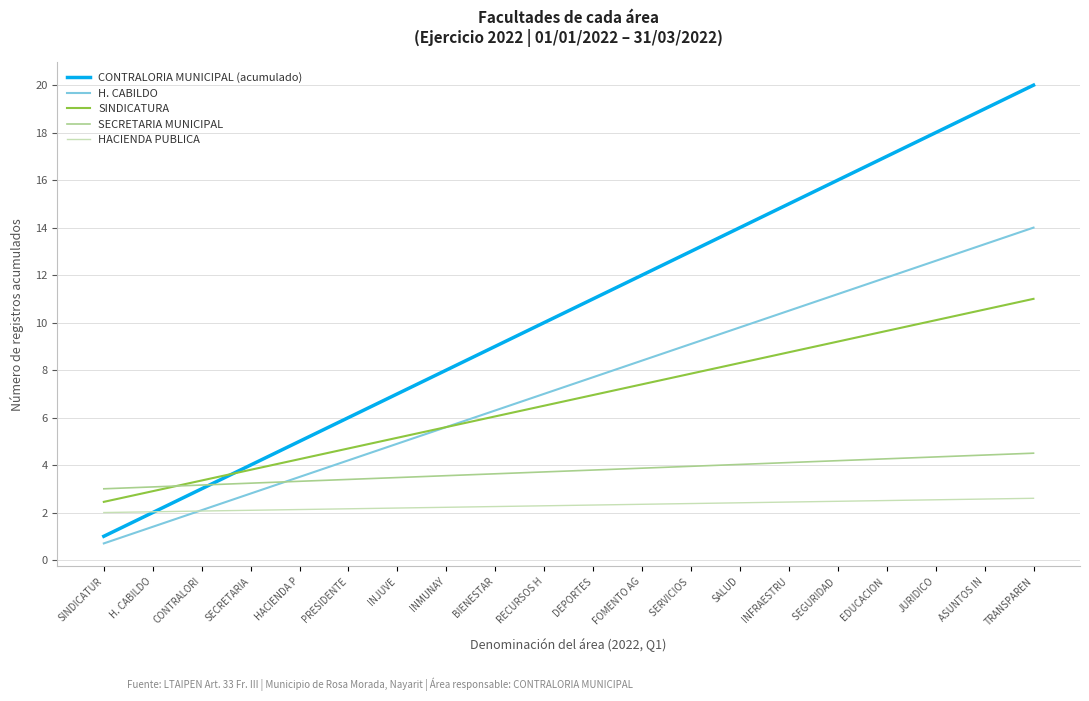

How many lines are shown in the chart?

5